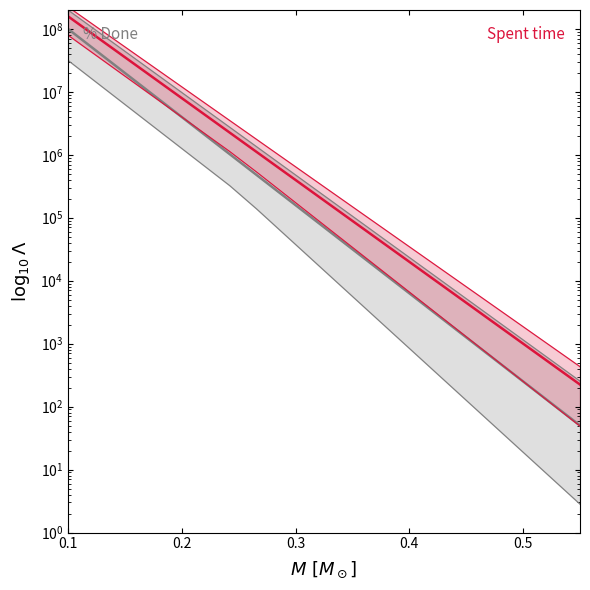

List the series in order of their overall mean, lowest first.

% Done, Spent time